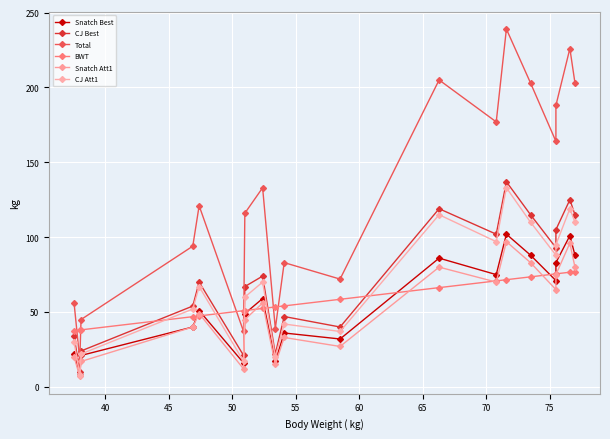

Which series has the largest total across all categories?

Total